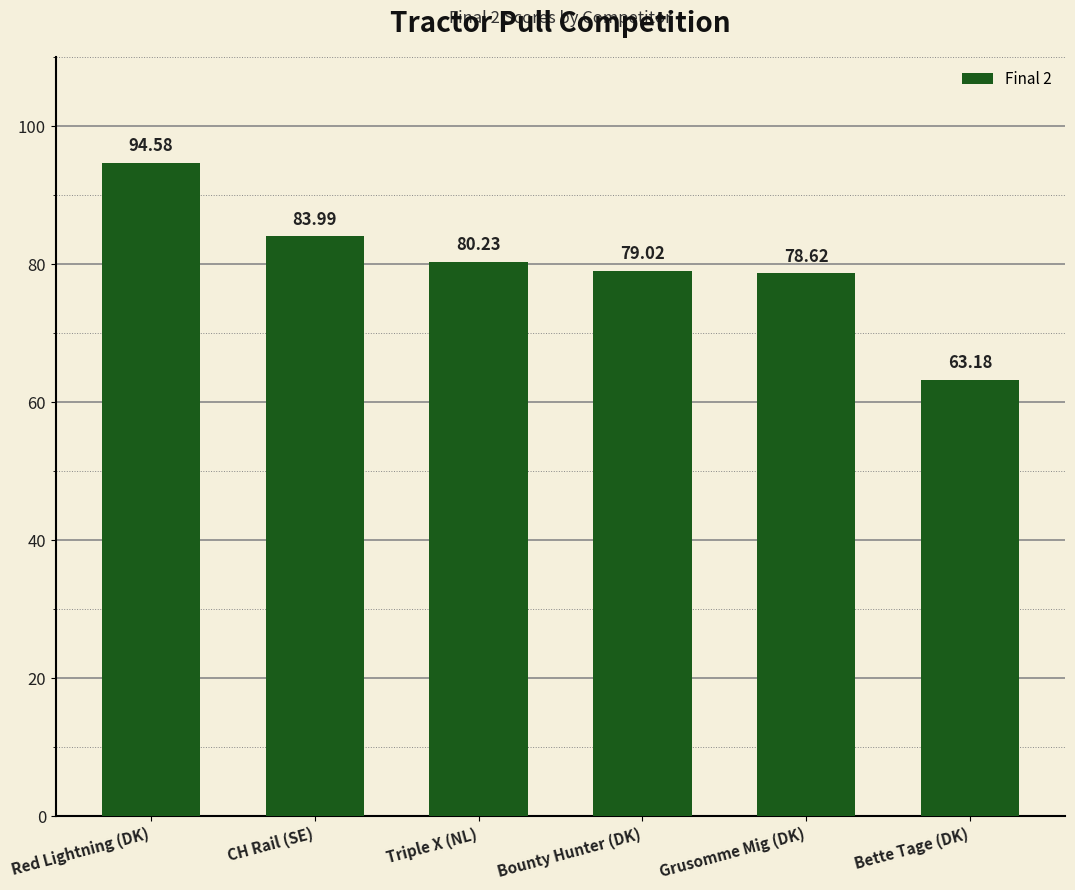

What is the minimum value shown in the chart?

63.2